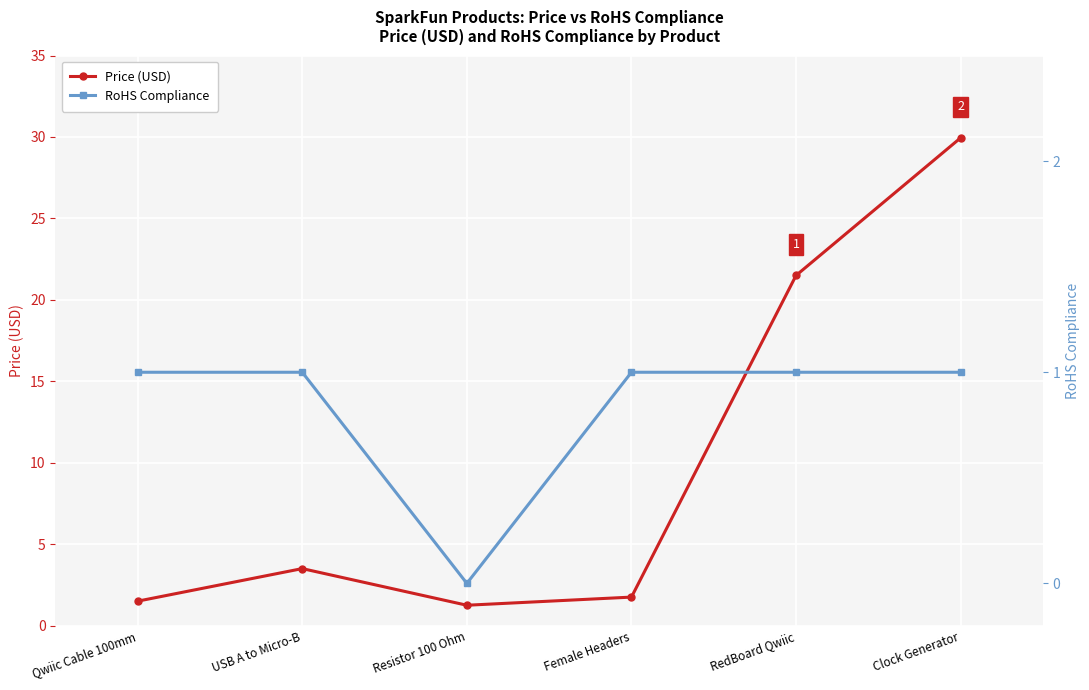

Rank the series by their average value, from highest to lowest.

Price (USD), RoHS Compliance